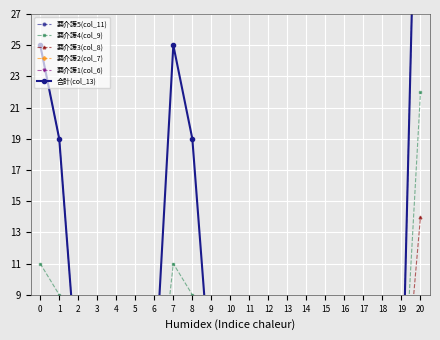

What are all the series names shown in the legend?

要介護5(col_11), 要介護4(col_9), 要介護3(col_8), 要介護2(col_7), 要介護1(col_6), 合計(col_13)